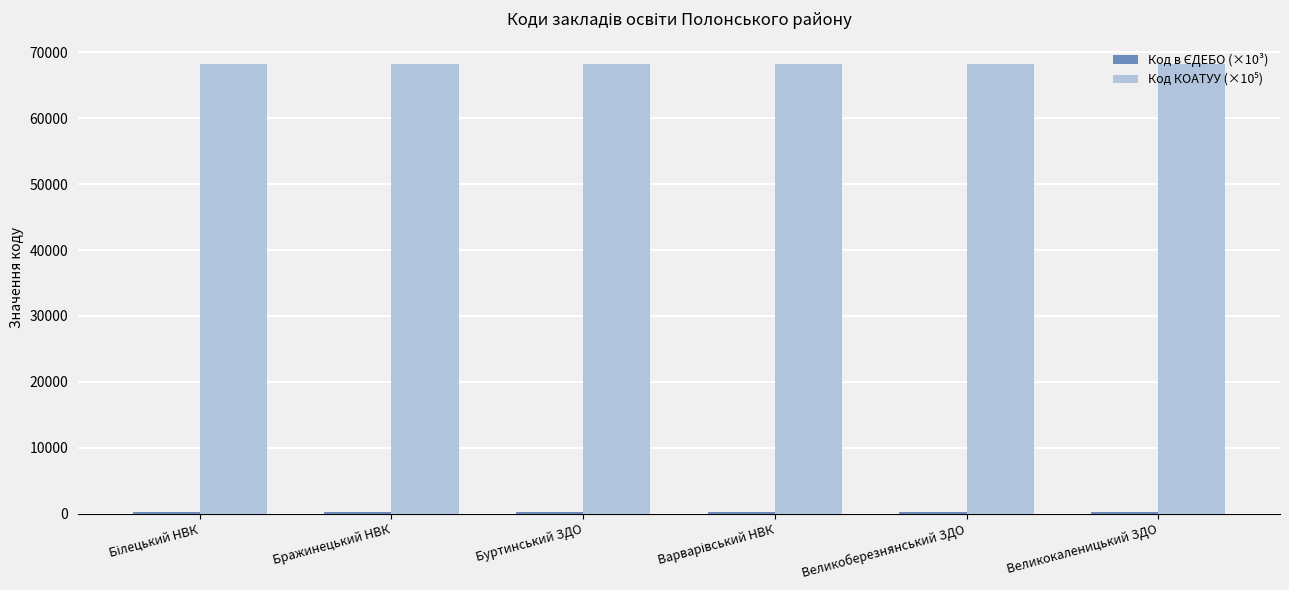

What is the spread (max minus min) of values at Бражинецький НВК?

68064.1